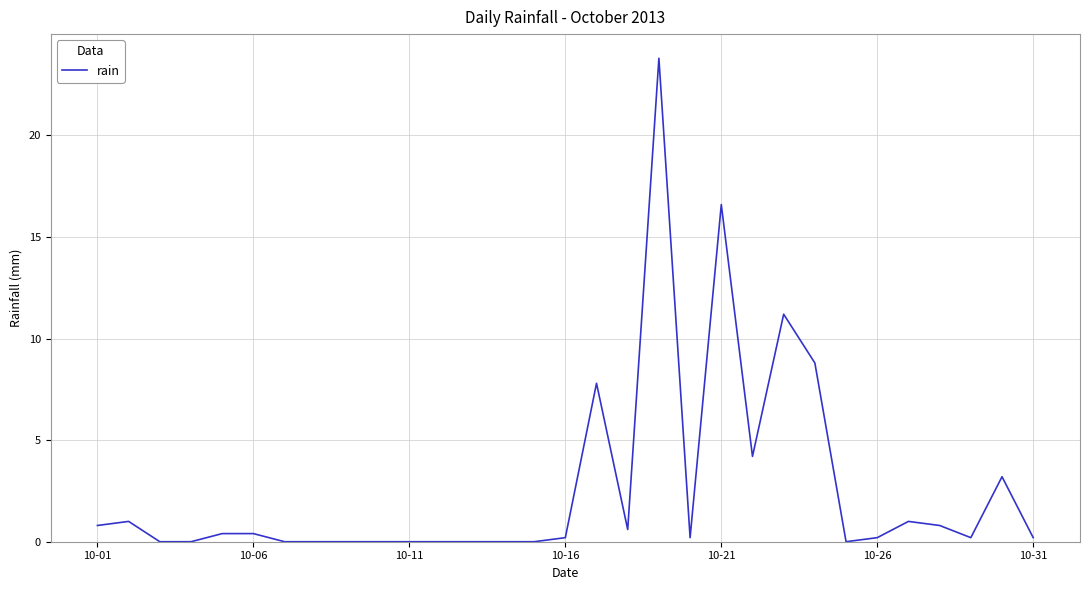

What is the difference between the maximum and minimum values?

23.8